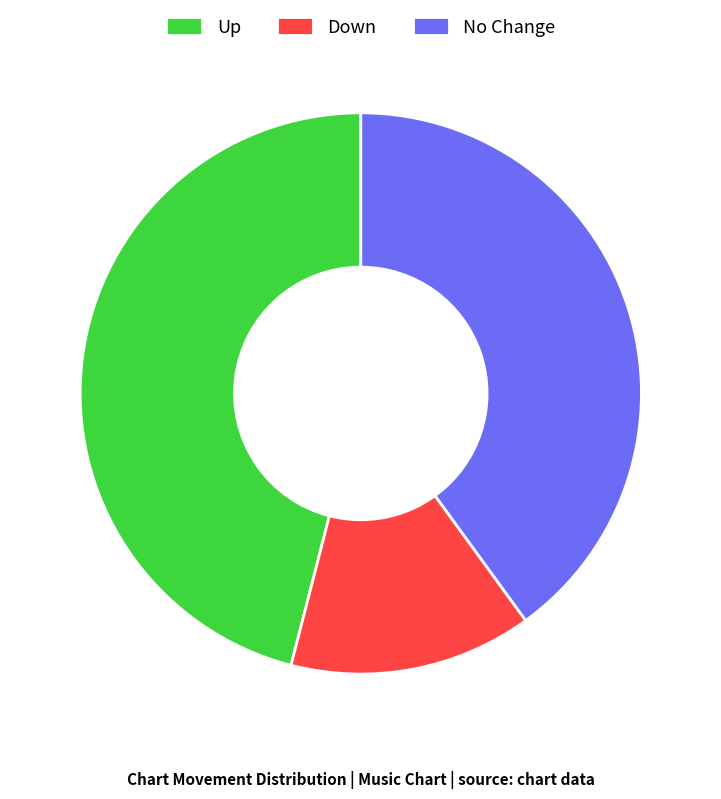

What is the largest slice in the pie chart?

Up